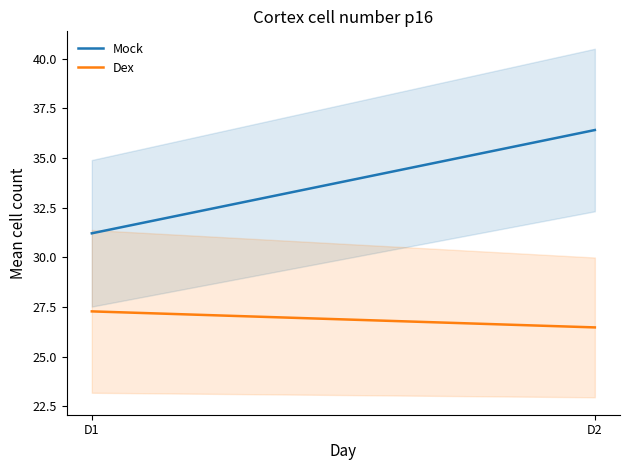

Which category has the highest value across all series?

D2